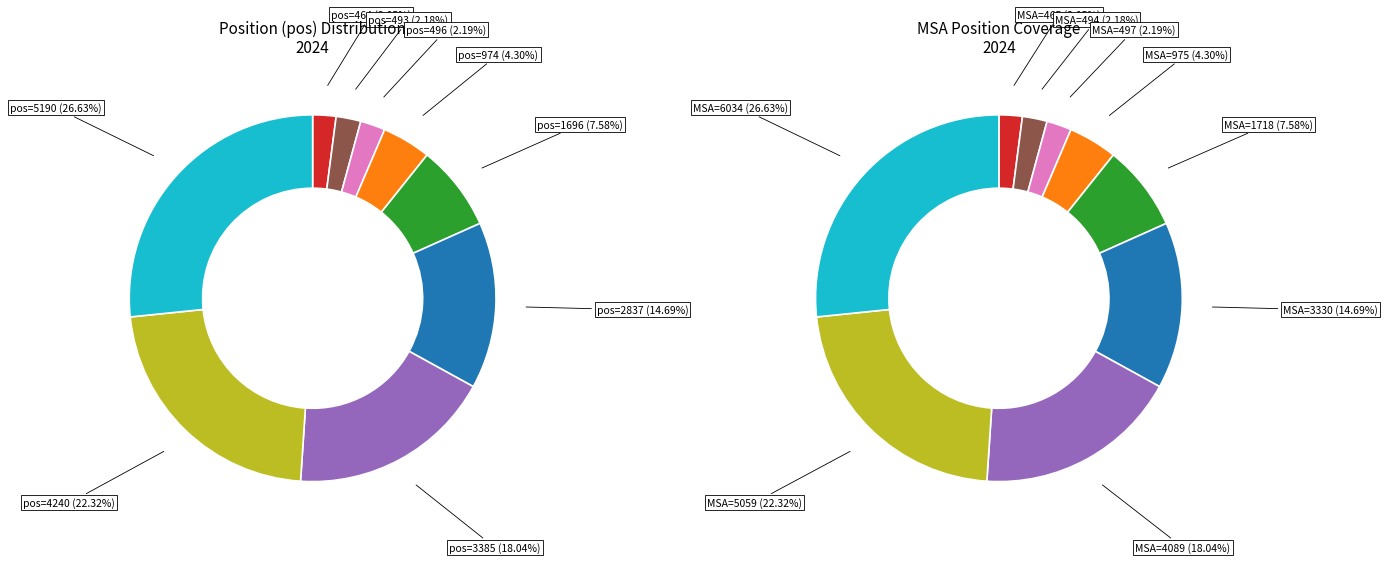

Count the number of slices in the pie.

9